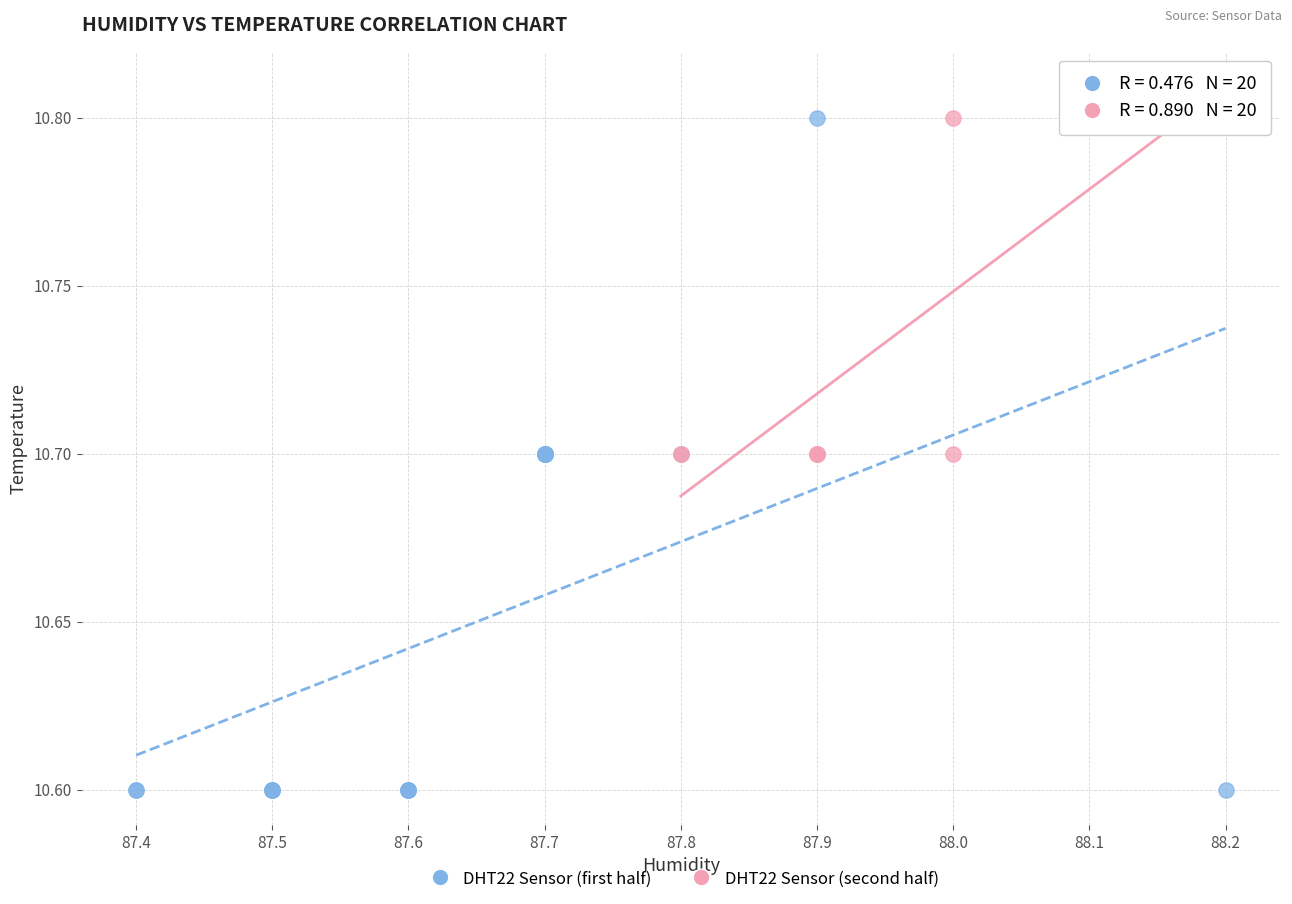

Which series contains the lowest Y value?

DHT22 Sensor (first half)